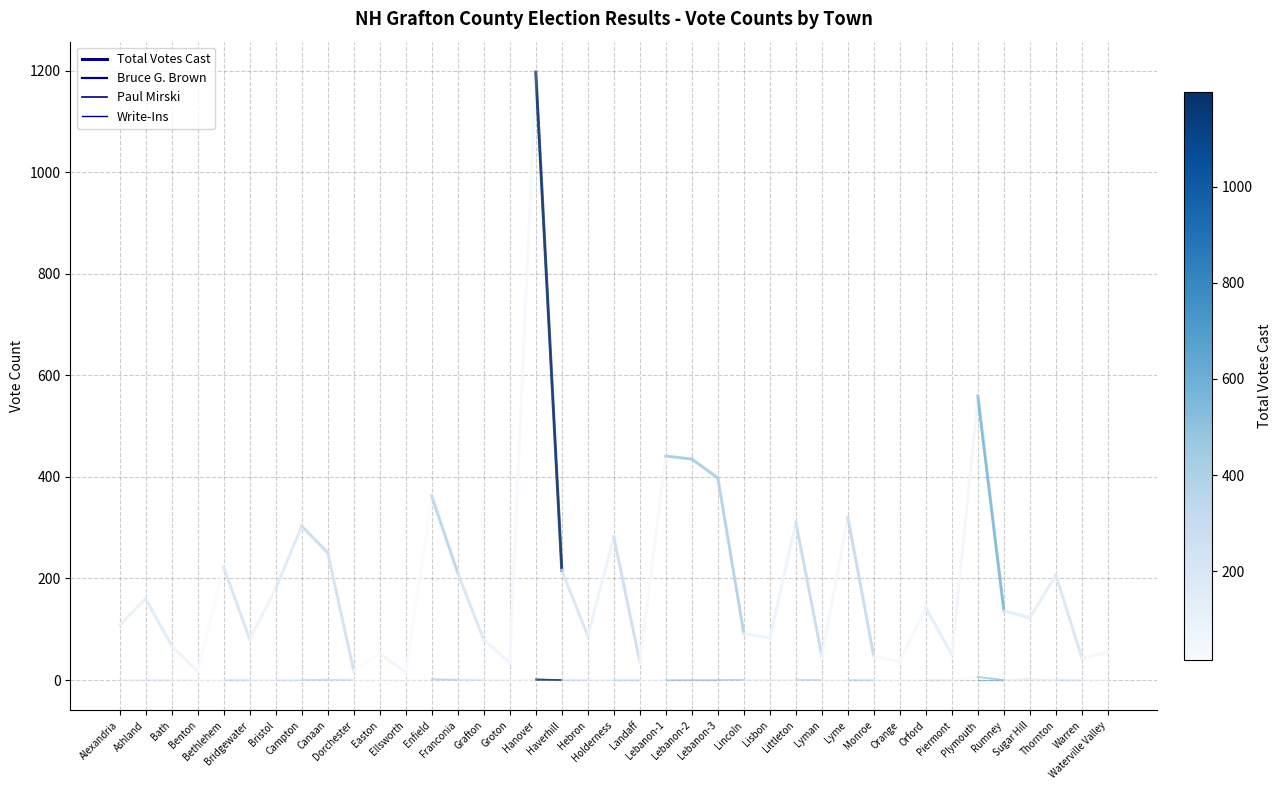

Which series has the largest total across all categories?

Bruce G. Brown